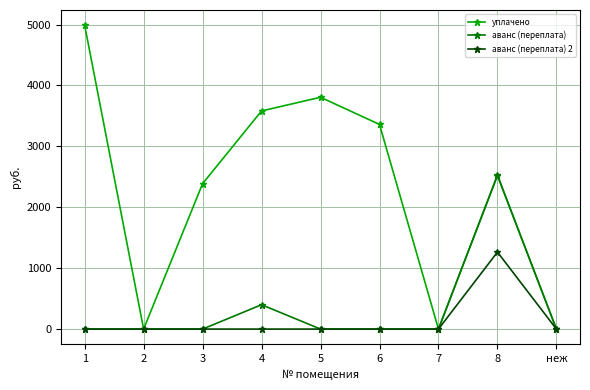

How many data points does each series have?

9